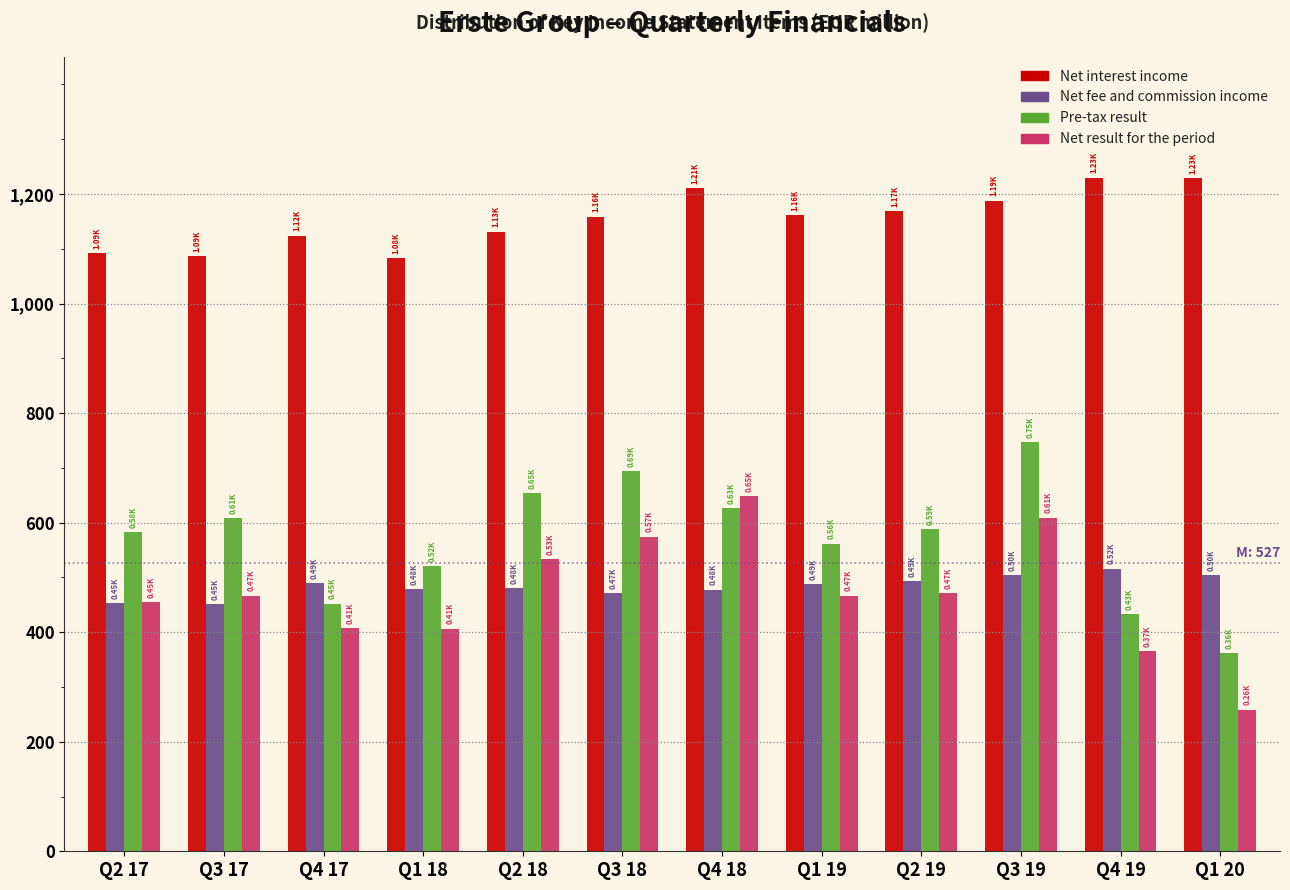

What is the spread (max minus min) of values at Q4 19?

864.1